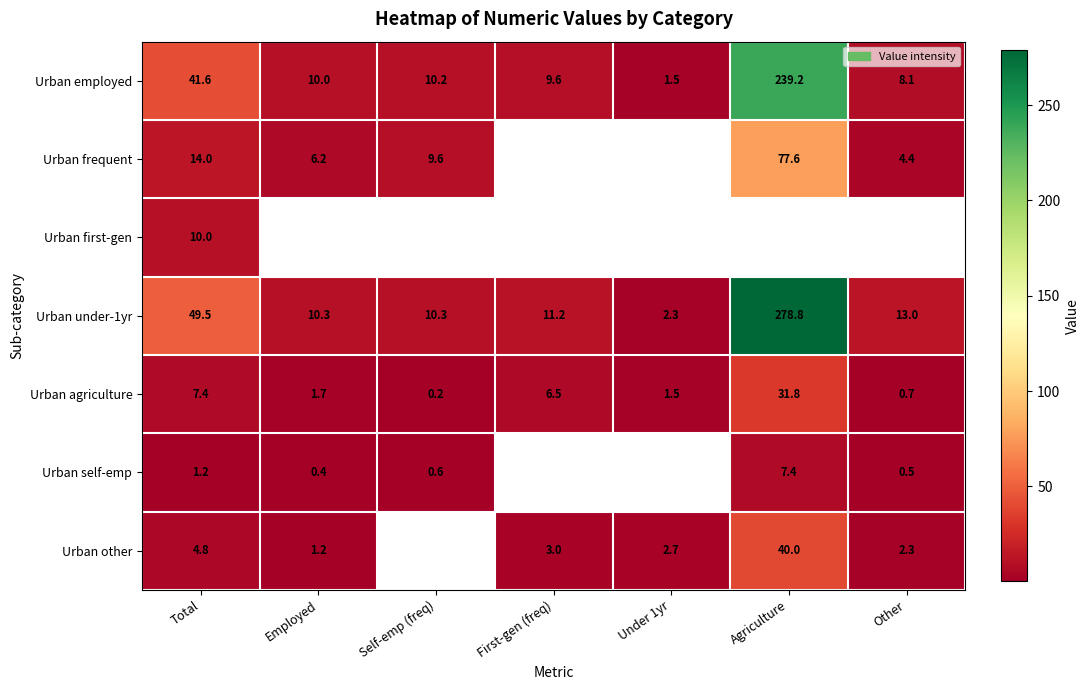

Which has a higher value, First-gen (freq) or Self-emp (freq)?

Self-emp (freq)